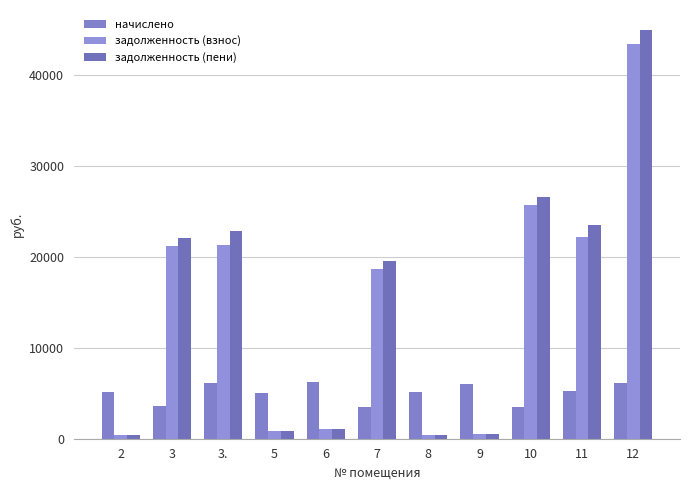

Is it true that задолженность (взнос) equals 861.6 at 9?

False